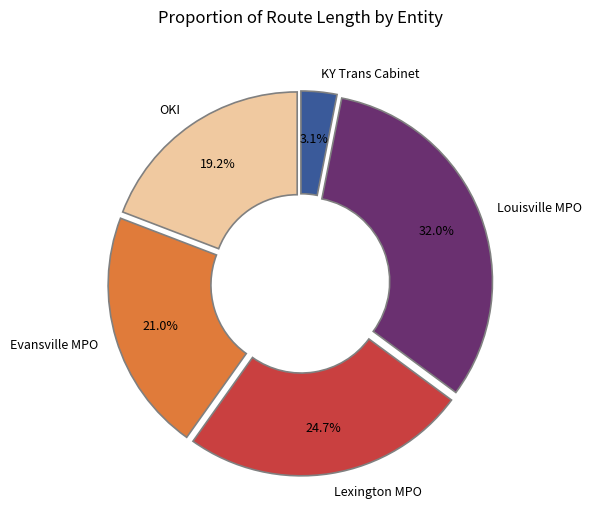

Which category has the biggest portion of the pie?

Louisville MPO